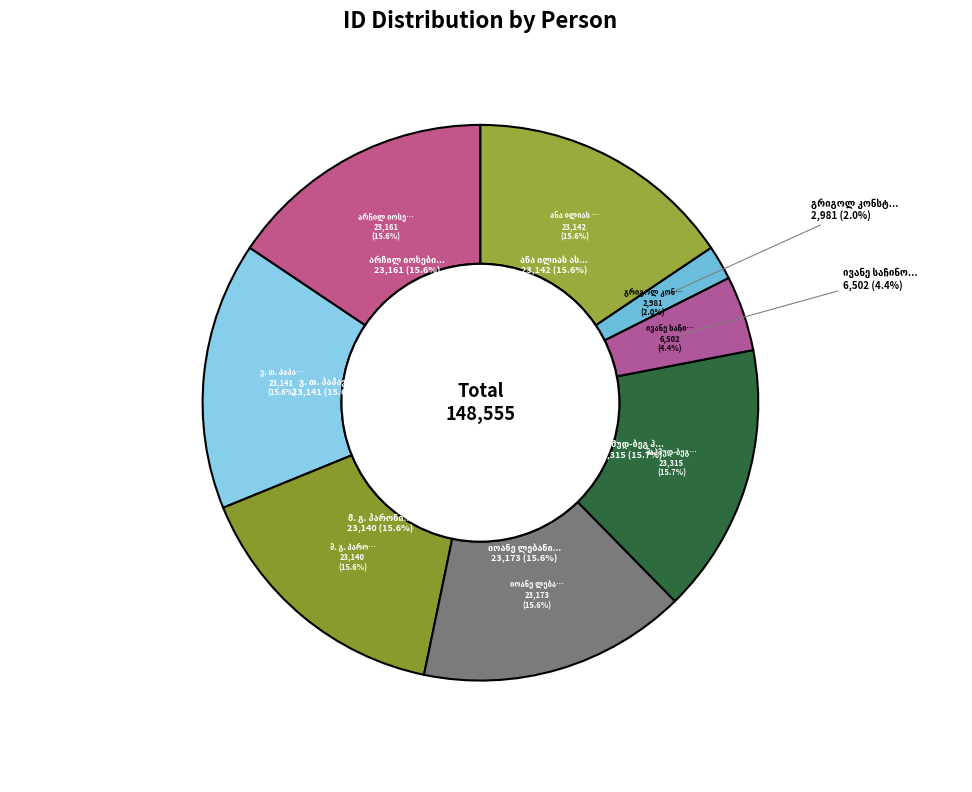

To the nearest percent, what percentage of the pie is არჩილ იოსების ძე ნინიაშვილი?

16%